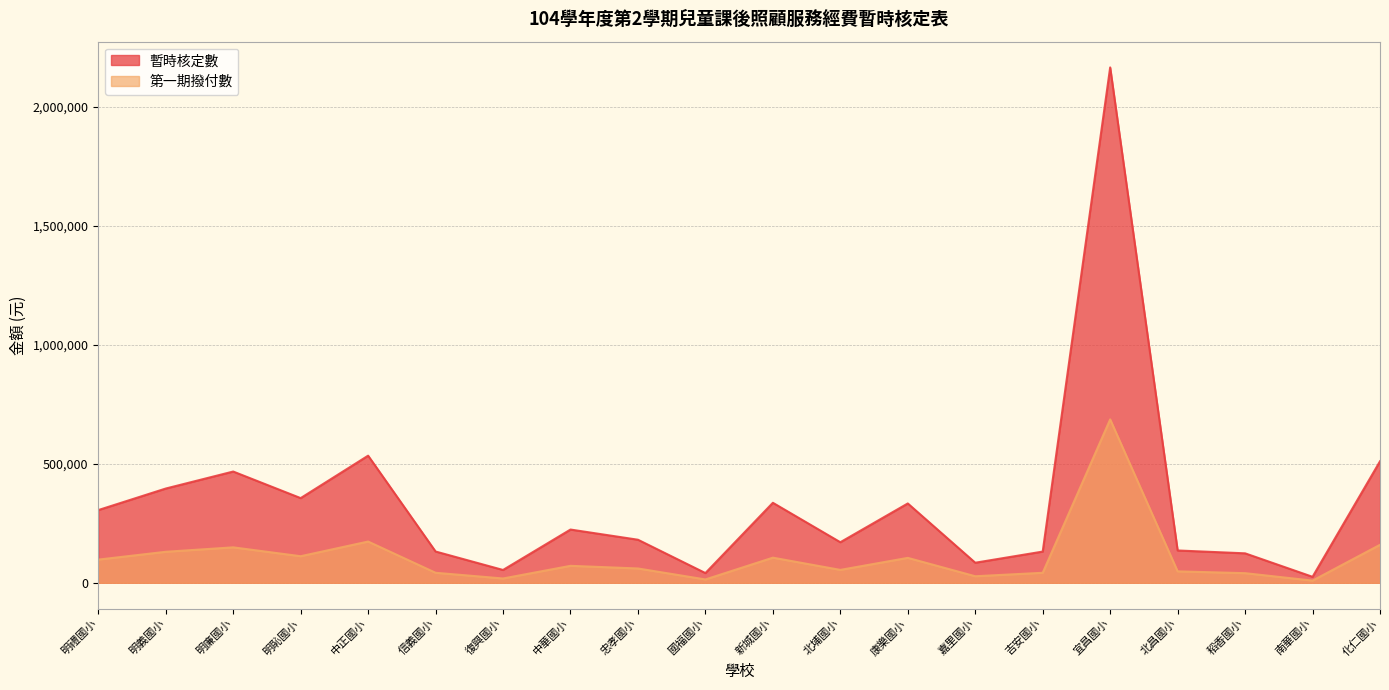

What is the label of the 6th point from the left?

信義國小